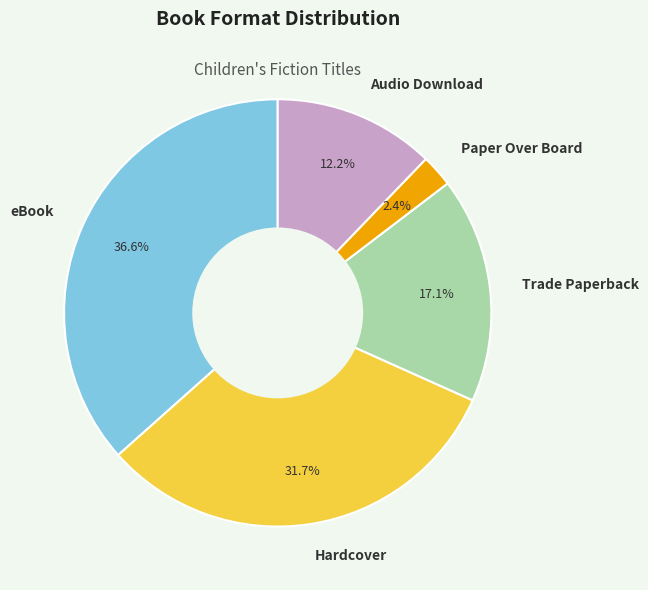

True or false: Paper Over Board accounts for 2% of the total.

True